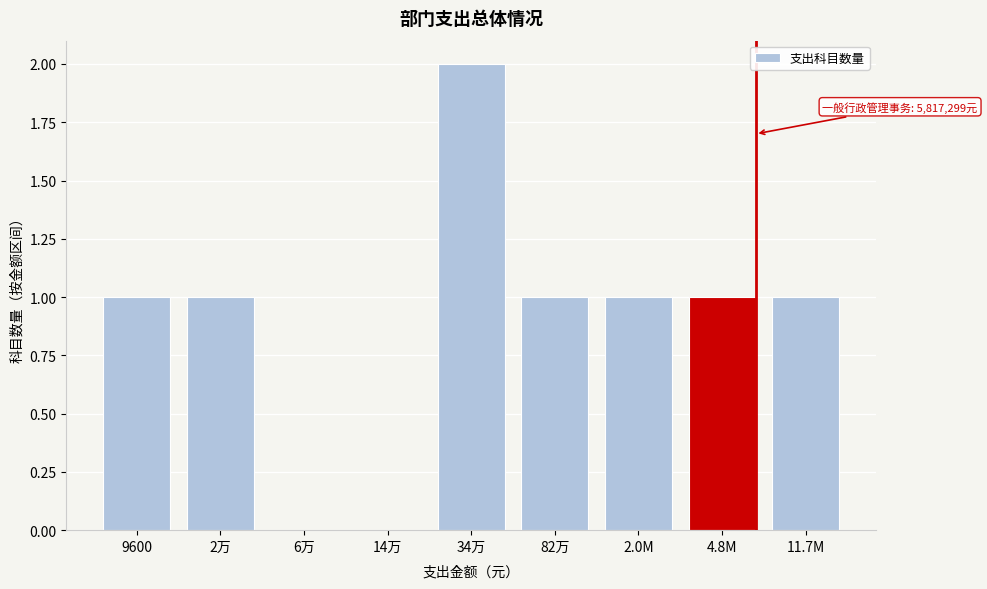

Reading left to right, list all the values displayed in this chart.

9600=1	2万=1	6万=0	14万=0	34万=2	82万=1	2.0M=1	4.8M=1	11.7M=1